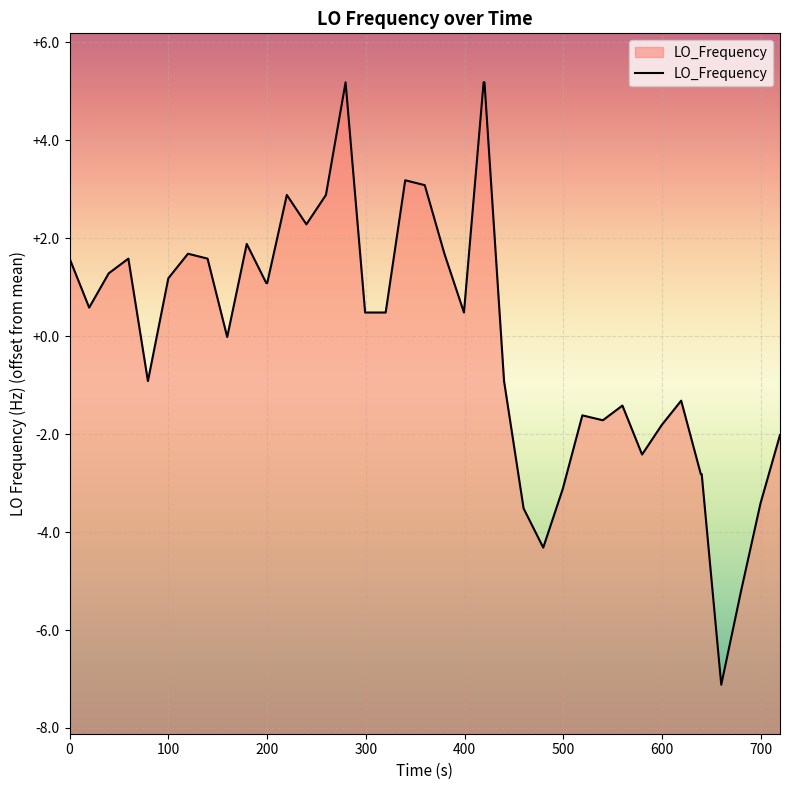

Does the chart display data point markers on the line(s)?

No